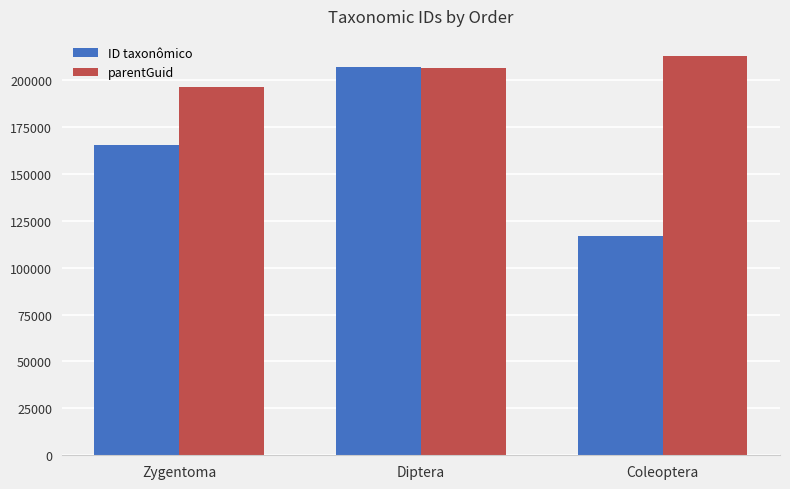

What is the difference between the maximum and second lowest values in the ID taxonômico series?

41767